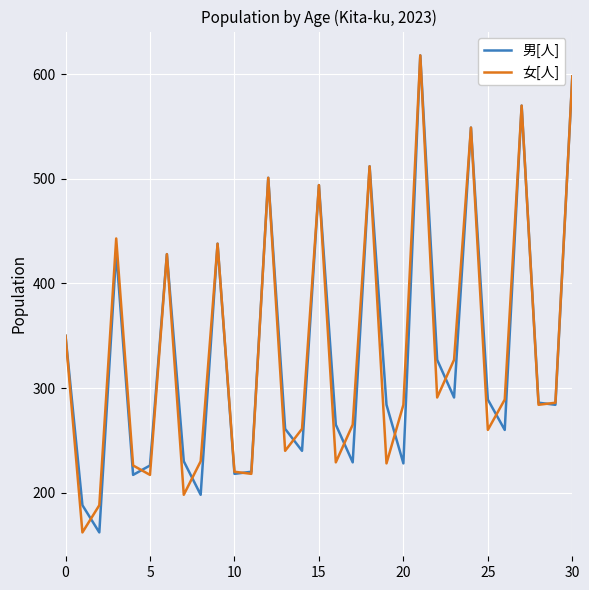

What is the minimum value for 男[人]?

162